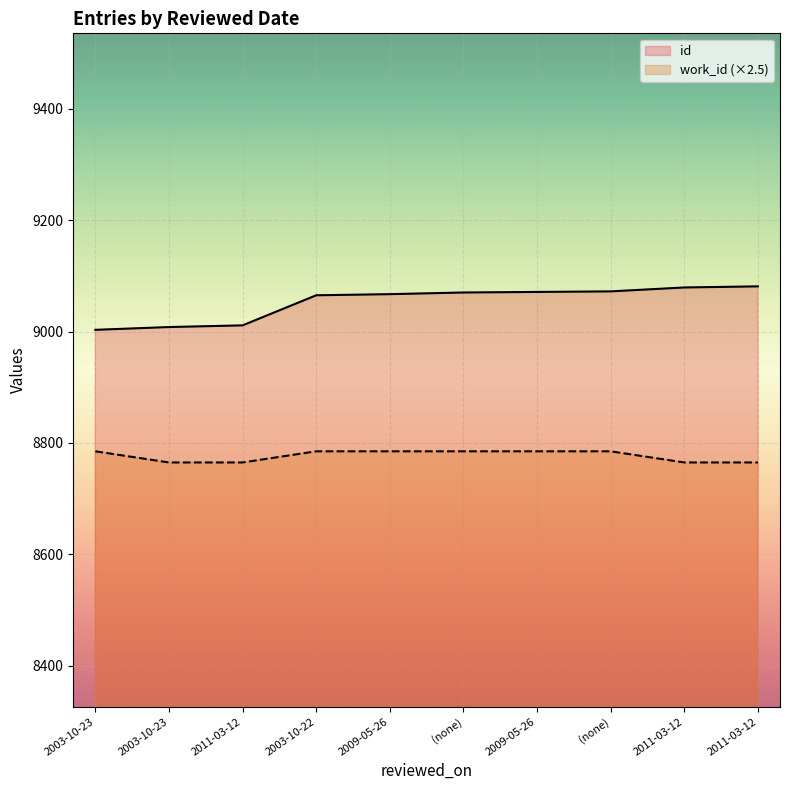

Between 2003-10-22 and 2011-03-12, which is larger?

2003-10-22